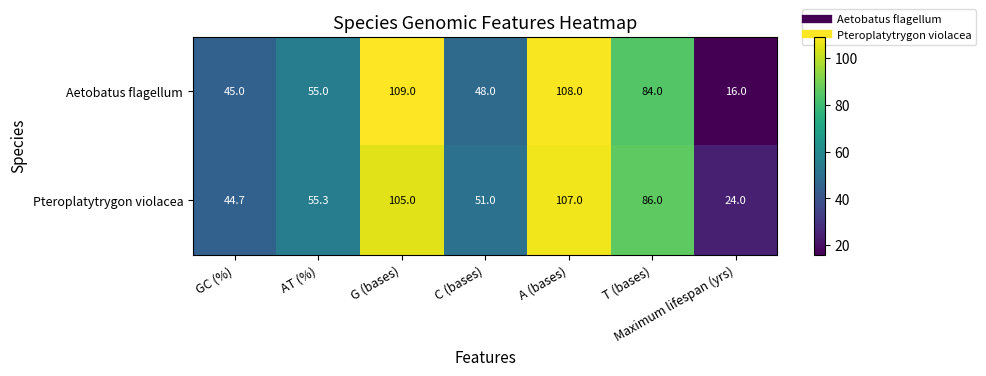

What is the average value of the Pteroplatytrygon violacea series?

67.6